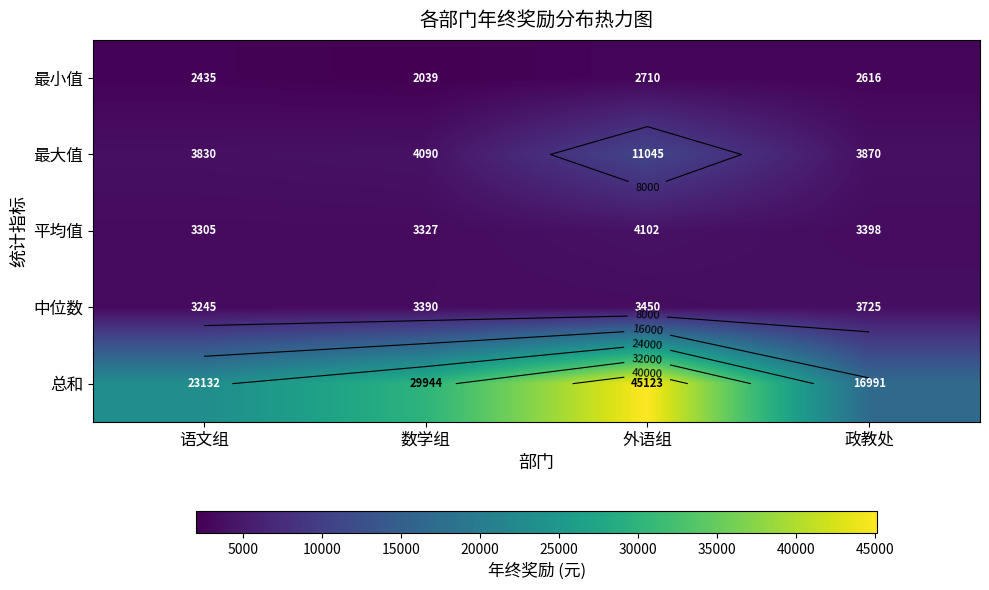

Is it true that 最小值 equals 2616.0 at 政教处?

True